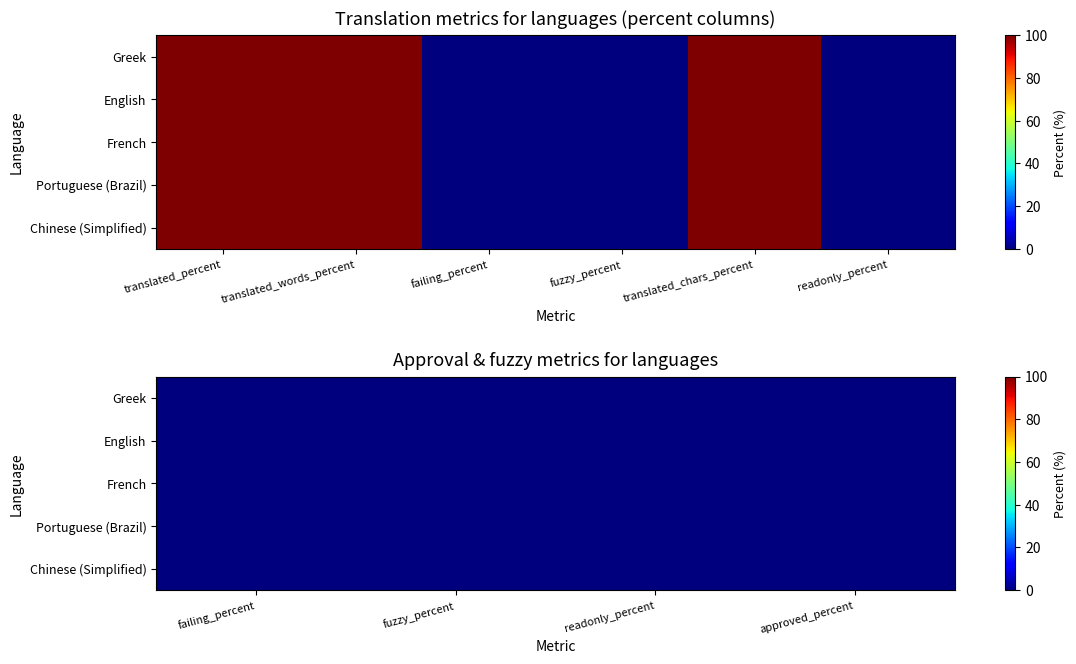

The value of French at readonly_percent is 0. True or false?

True